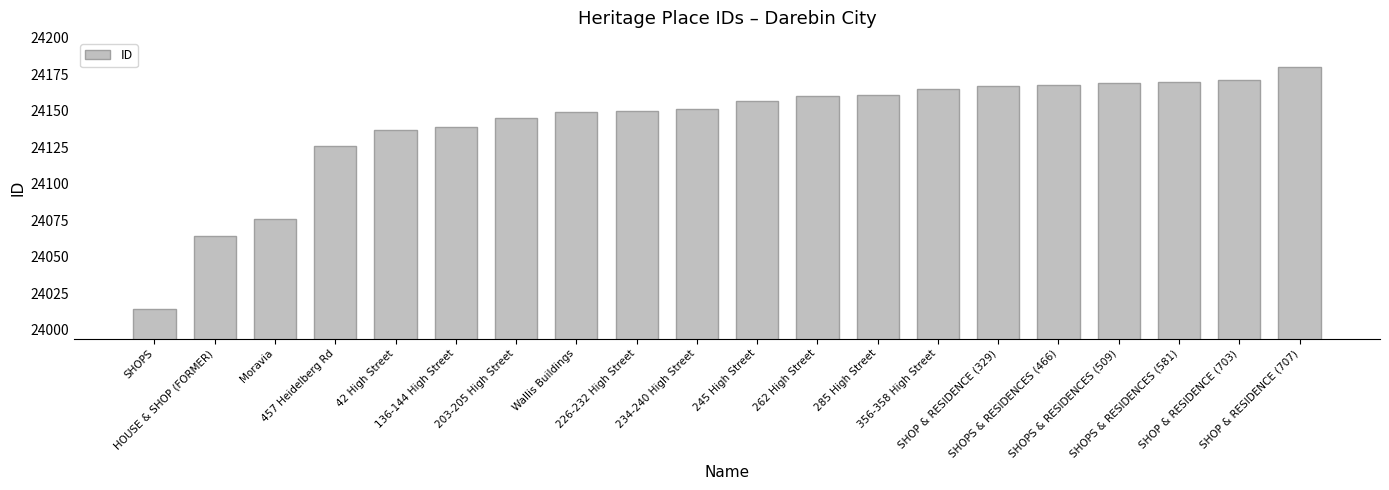

Reading right to left, what are all the values shown in this chart?

24180	24171	24170	24169	24168	24167	24165	24161	24160	24157	24151	24150	24149	24145	24139	24137	24126	24076	24064	24014